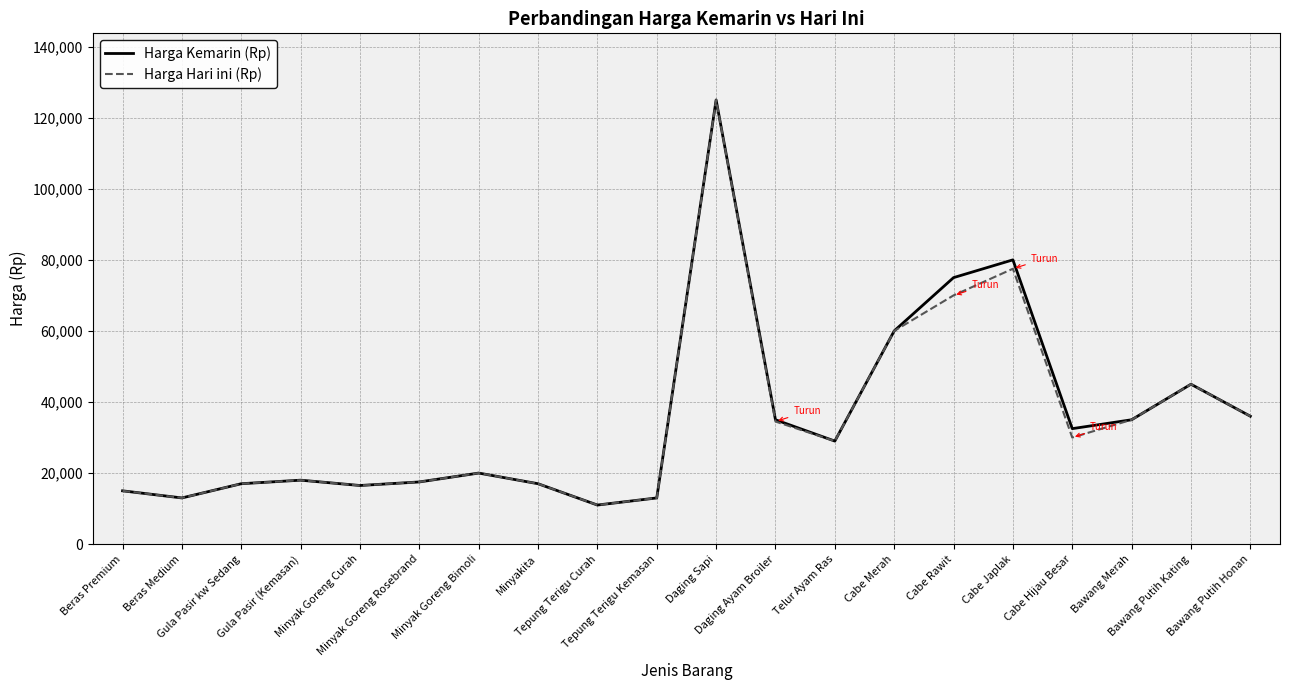

What is the total value across all series at Daging Sapi?

250000